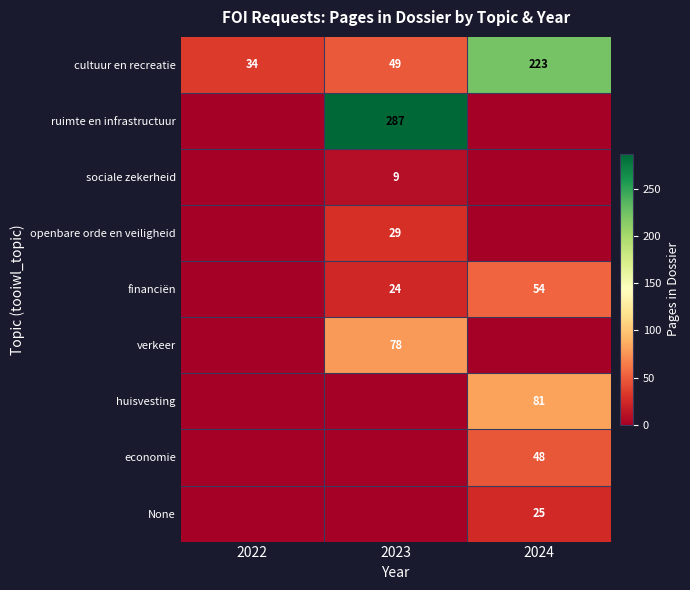

Count the number of data series in this chart.

9